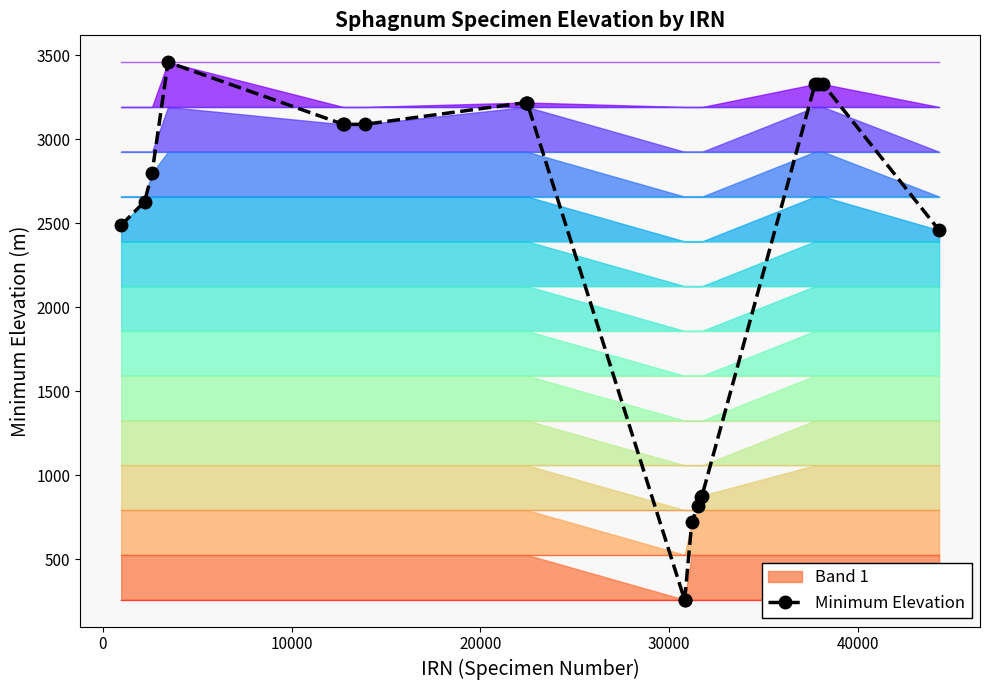

What is the difference between the maximum and minimum values?

3200